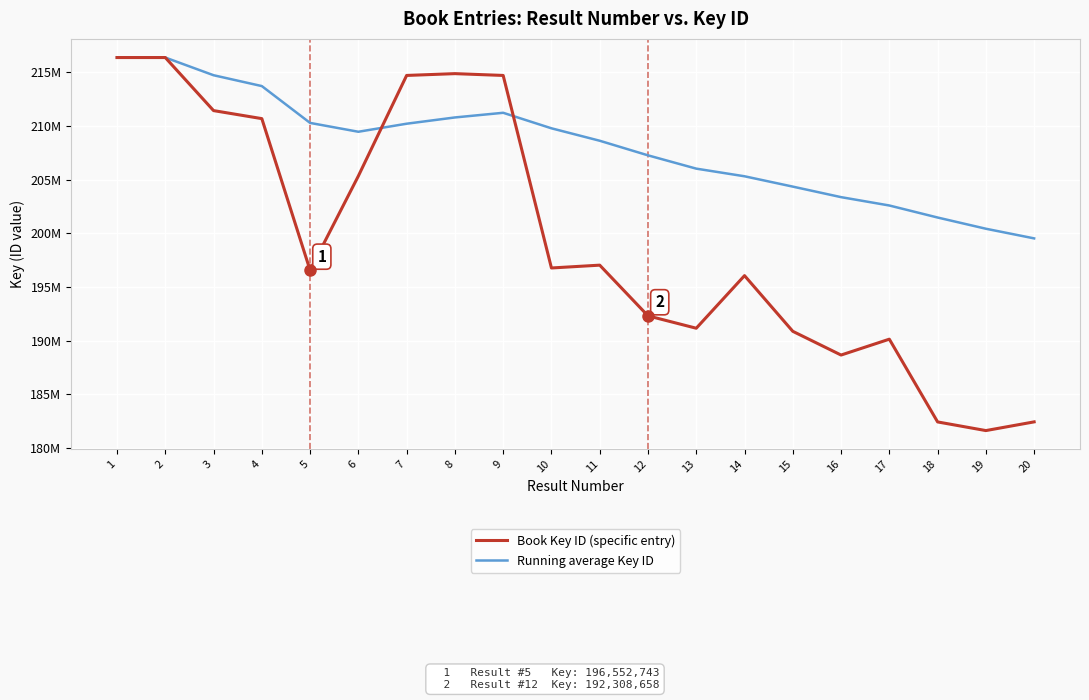

Which series ends up on top after the final intersection of Book Key ID (specific entry) and Running average Key ID?

Running average Key ID